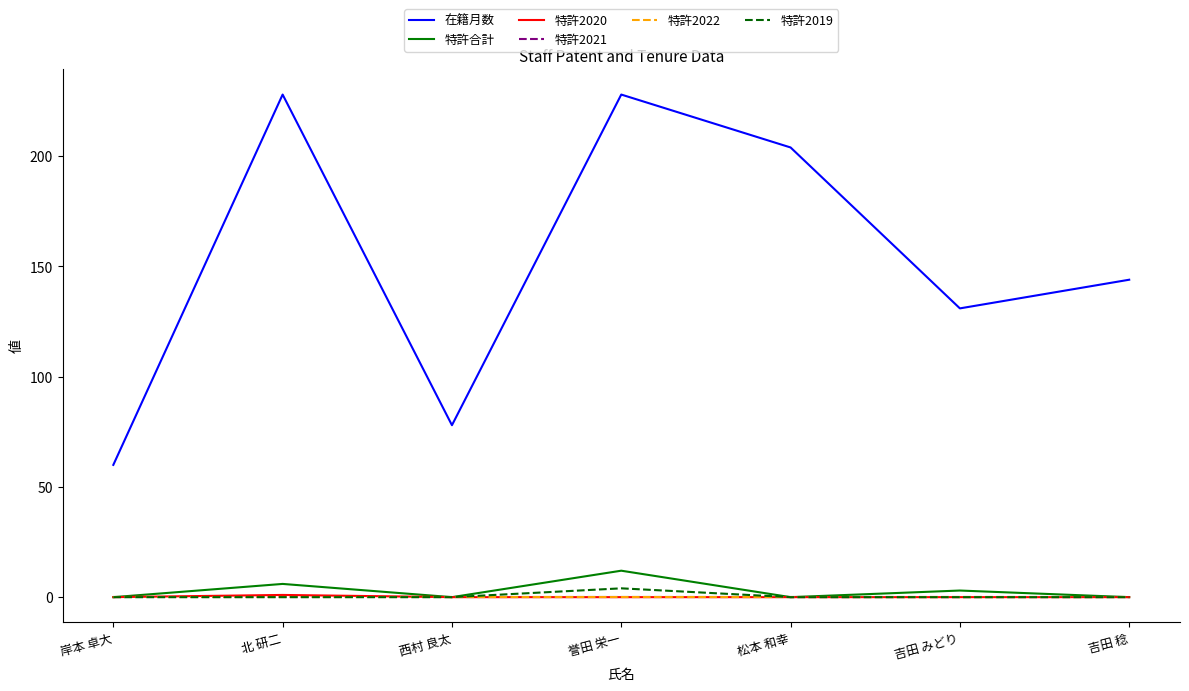

Is this an area chart (filled region under the line)?

No